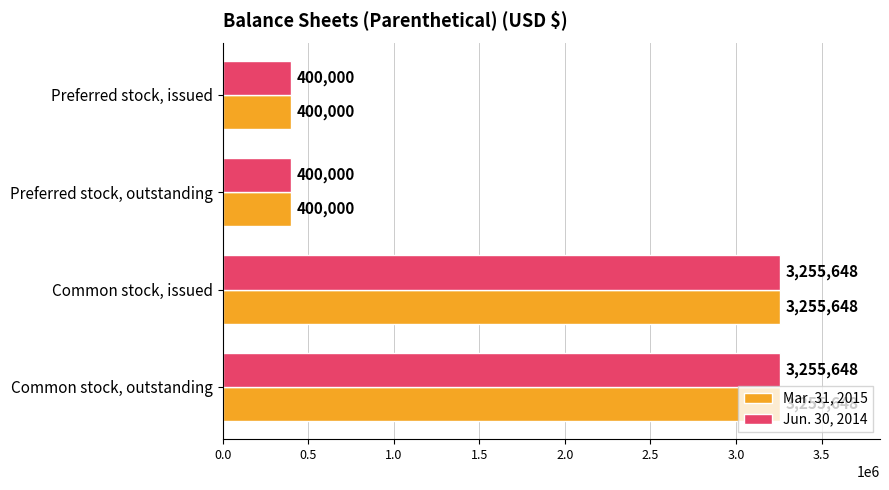

What is the minimum value shown in the chart?

400000